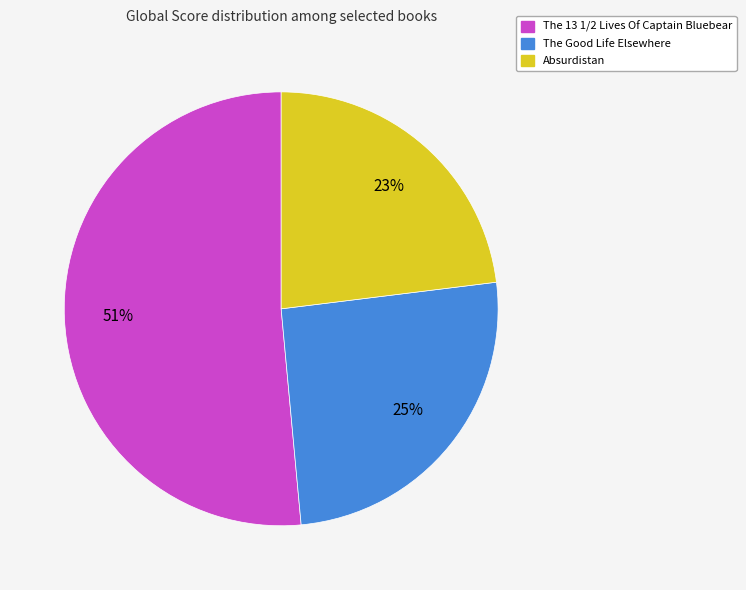

What is the smallest slice in the pie chart?

Absurdistan